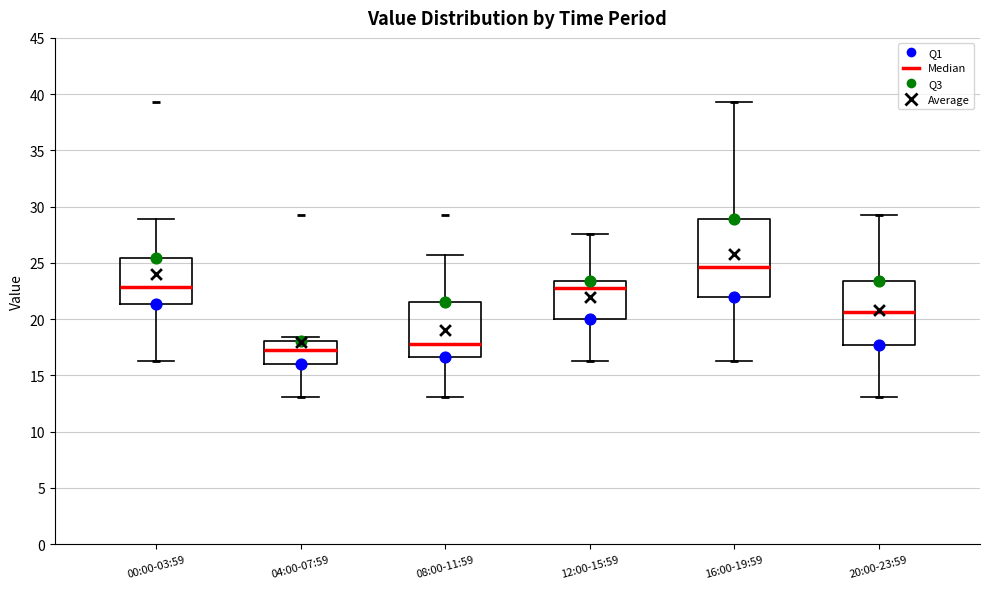

Which box is the tallest, from its lower edge to its upper edge?

16:00-19:59